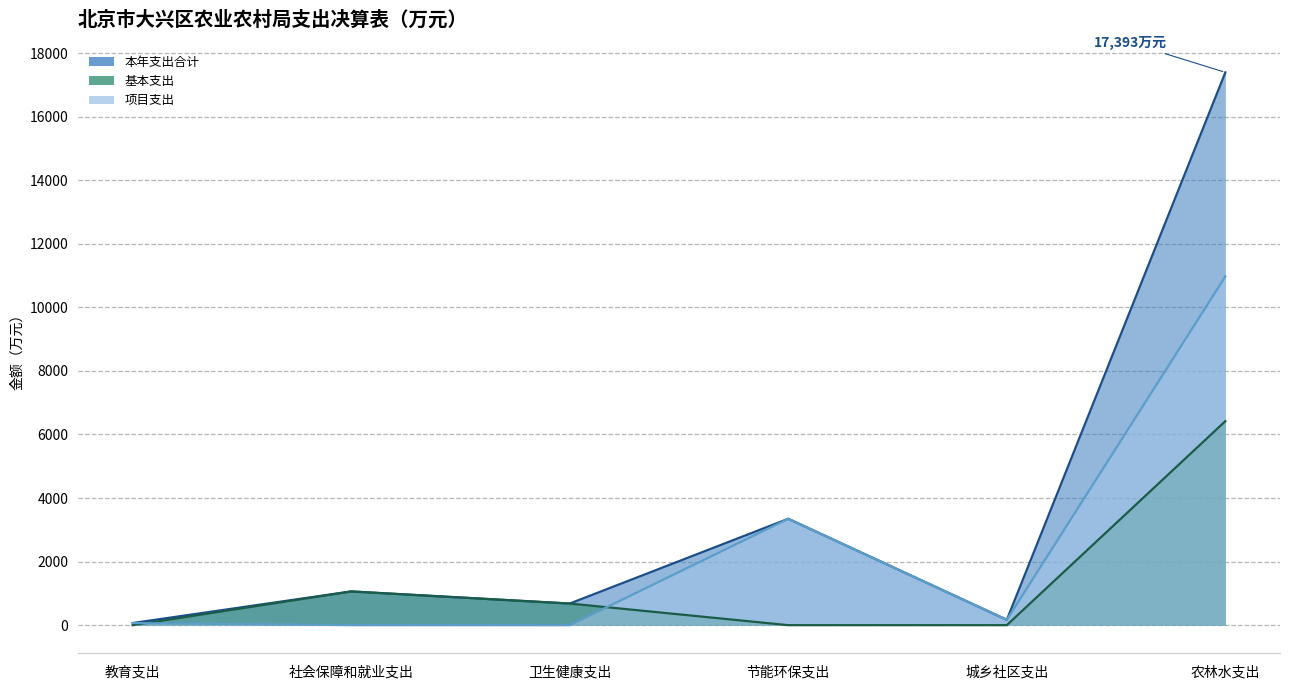

True or false: 基本支出 and 本年支出合计 cross at least once.

False